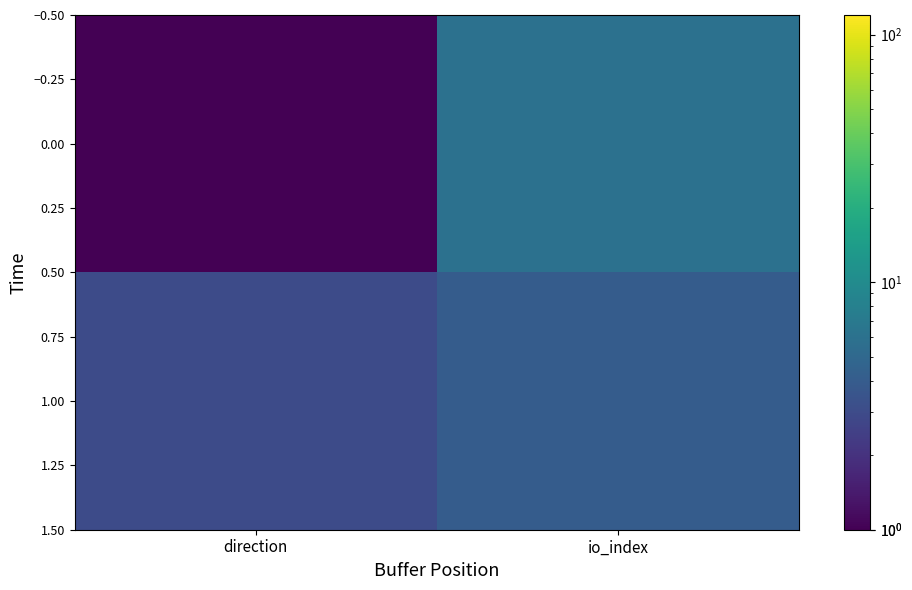

At which category does the chart reach its minimum across all series?

direction